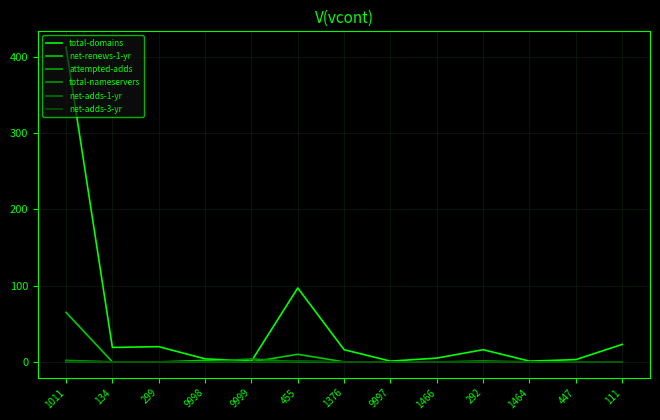

Reading left to right, extract all data points from this chart.

total-domains: 1011=413	134=19	299=20	9998=4	9999=1	455=97	1376=16	9997=1	1466=5	292=16	1464=1	447=3	111=23
net-renews-1-yr: 1011=65	134=0	299=0	9998=2	9999=0	455=10	1376=0	9997=0	1466=0	292=1	1464=0	447=0	111=0
attempted-adds: 1011=2	134=0	299=0	9998=0	9999=0	455=1	1376=0	9997=0	1466=0	292=0	1464=0	447=0	111=0
total-nameservers: 1011=0	134=0	299=0	9998=0	9999=4	455=0	1376=0	9997=0	1466=0	292=0	1464=0	447=0	111=0
net-adds-1-yr: 1011=1	134=0	299=0	9998=0	9999=0	455=0	1376=0	9997=0	1466=0	292=0	1464=0	447=0	111=0
net-adds-3-yr: 1011=0	134=0	299=0	9998=0	9999=0	455=1	1376=0	9997=0	1466=0	292=0	1464=0	447=0	111=0